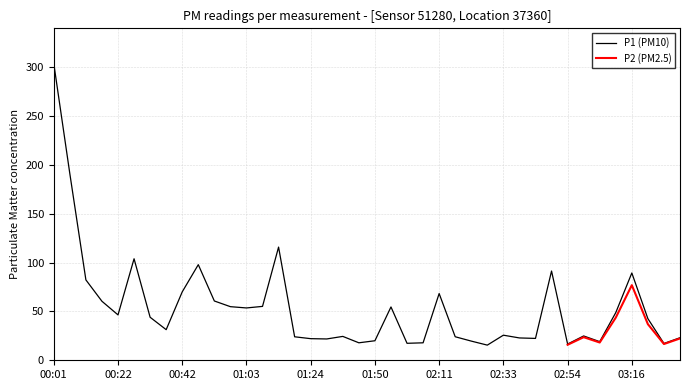

List the labels in order of value, smallest first.

02:27, 02:54, 03:26, 02:01, 02:06, 01:39, 03:05, 02:22, 01:50, 01:29, 01:24, 02:44, 02:38, 03:31, 01:18, 02:16, 01:34, 03:00, 02:33, 00:37, 03:21, 00:32, 00:22, 03:10, 01:03, 01:55, 00:58, 01:08, 00:17, 00:53, 02:11, 00:42, 00:11, 03:16, 02:49, 00:47, 00:27, 01:13, 00:06, 00:01